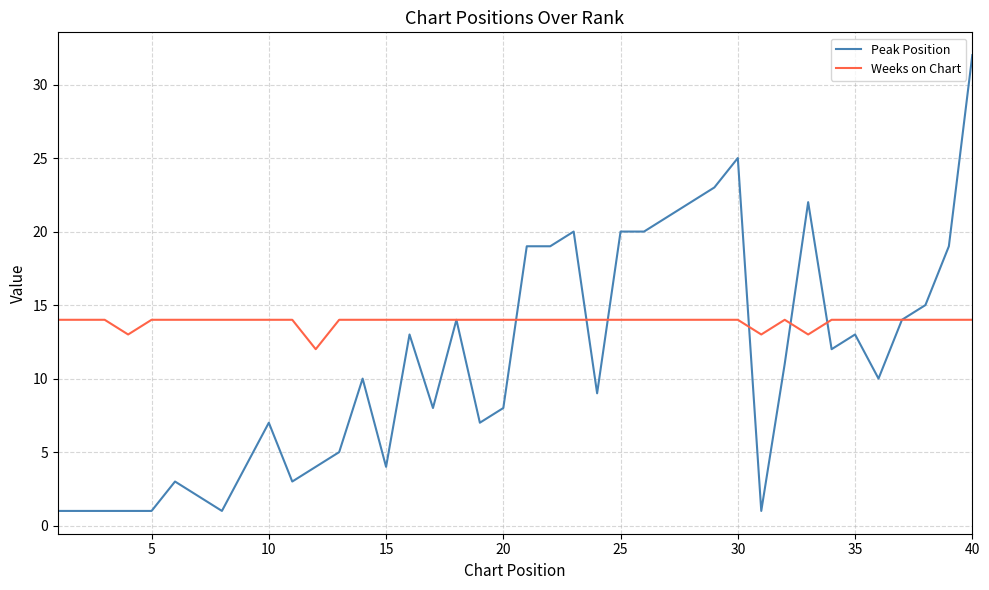

Which series has the largest total across all categories?

Weeks on Chart